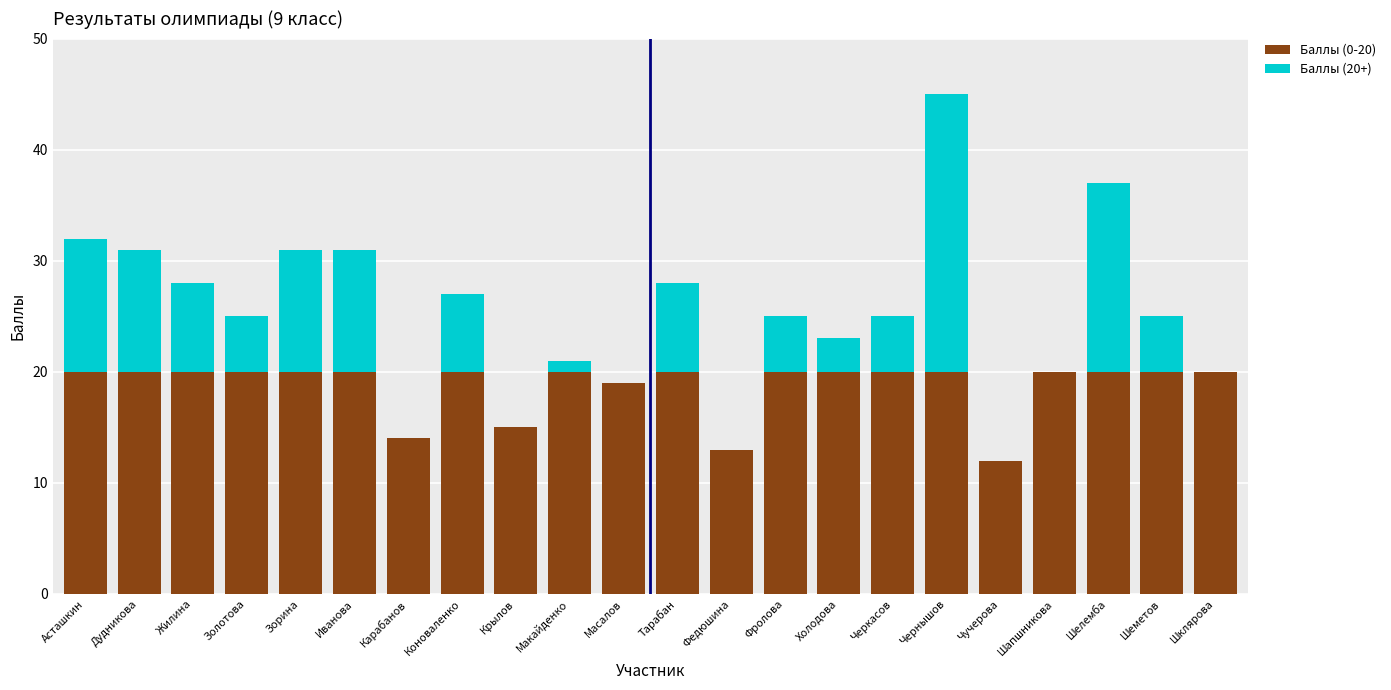

The Баллы (0-20) series shows 20 at Черкасов. True or false?

True